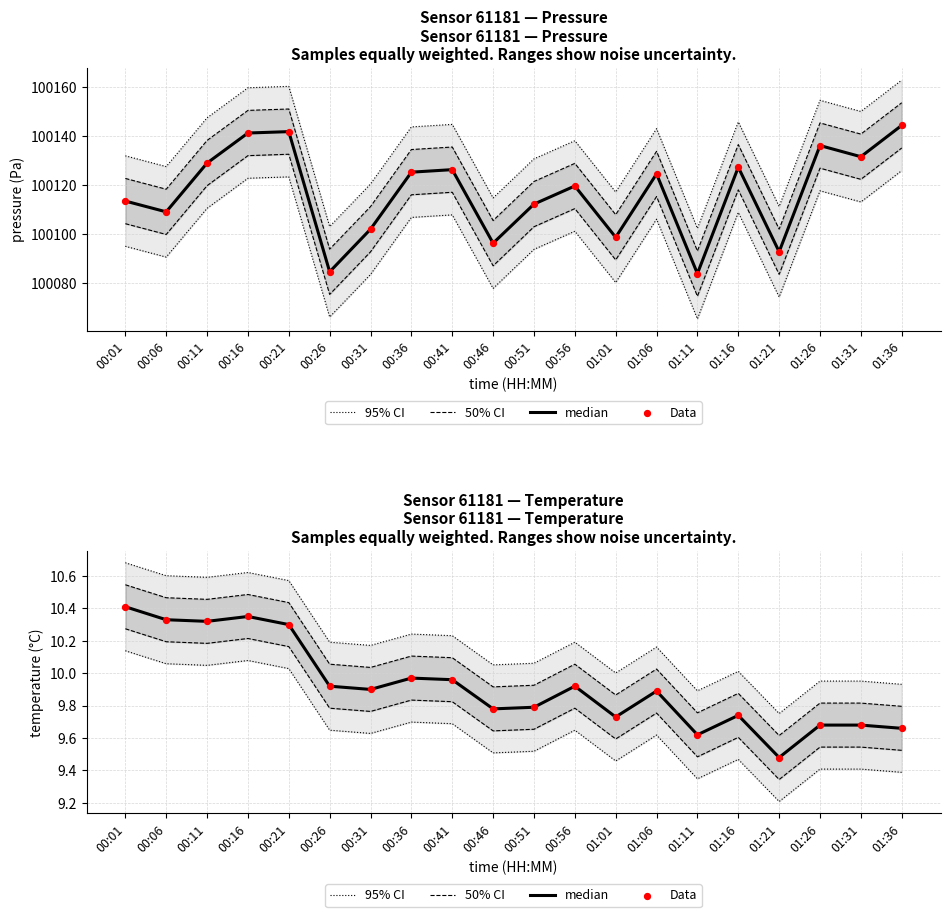

What are all the series names shown in the legend?

95% CI, 50% CI, median, Data